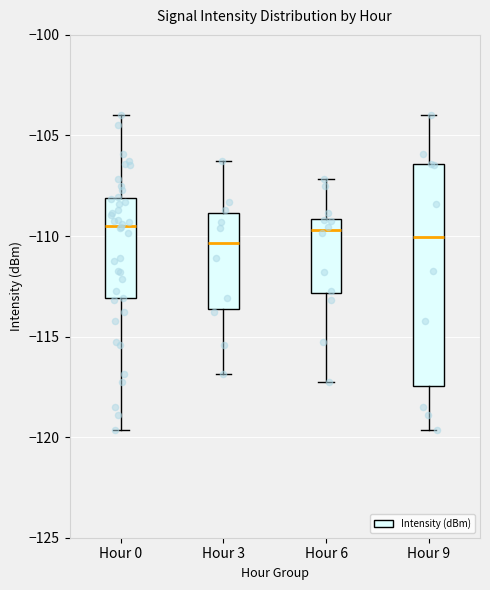

Which box is the tallest, from its lower edge to its upper edge?

Hour 9